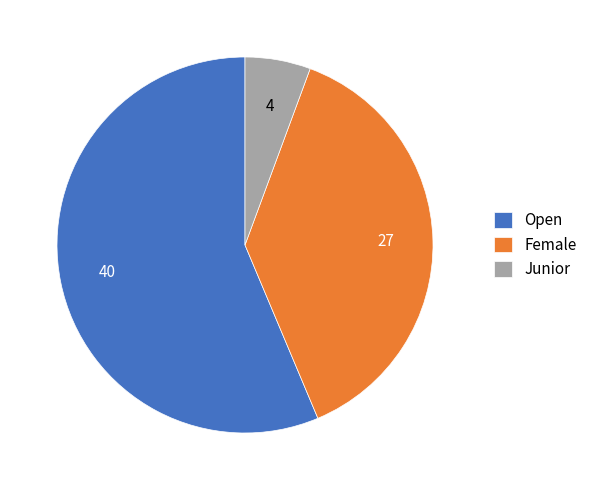

Is the sum of Open and Female greater than half?

Yes